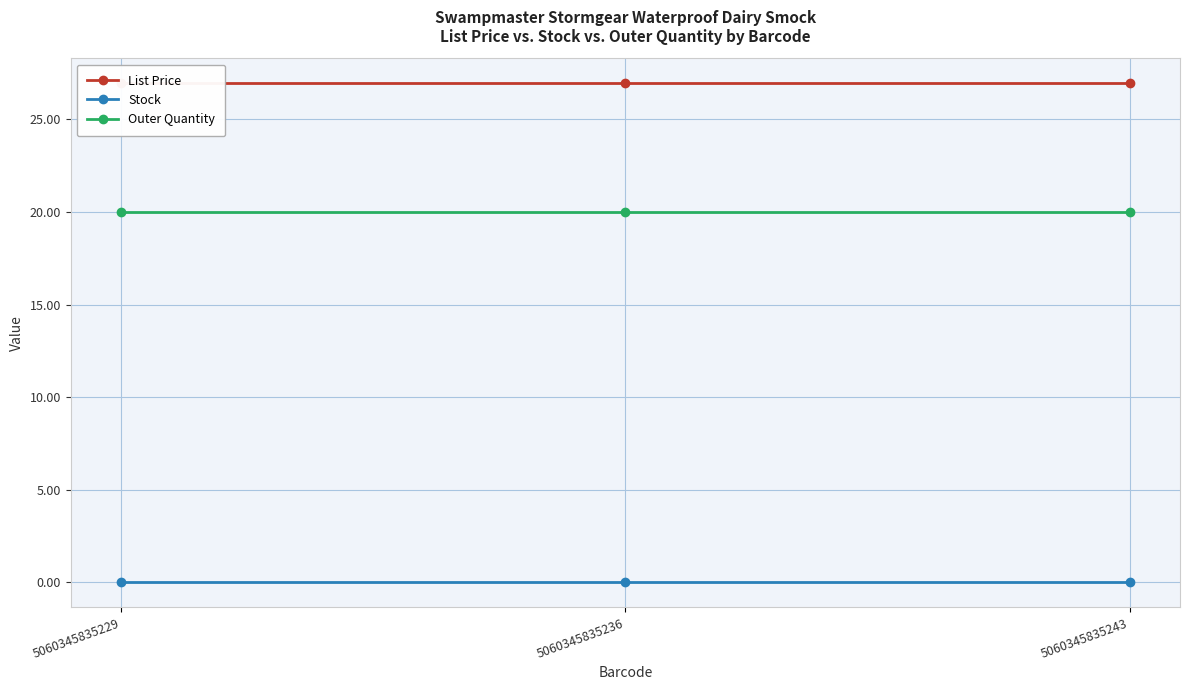

At how many categories does at least one series exceed 20?

3